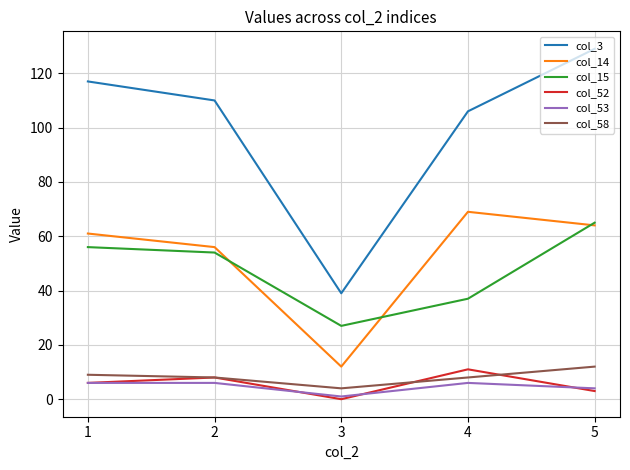

What is the sum of the col_3 values at 1 and 4?

223